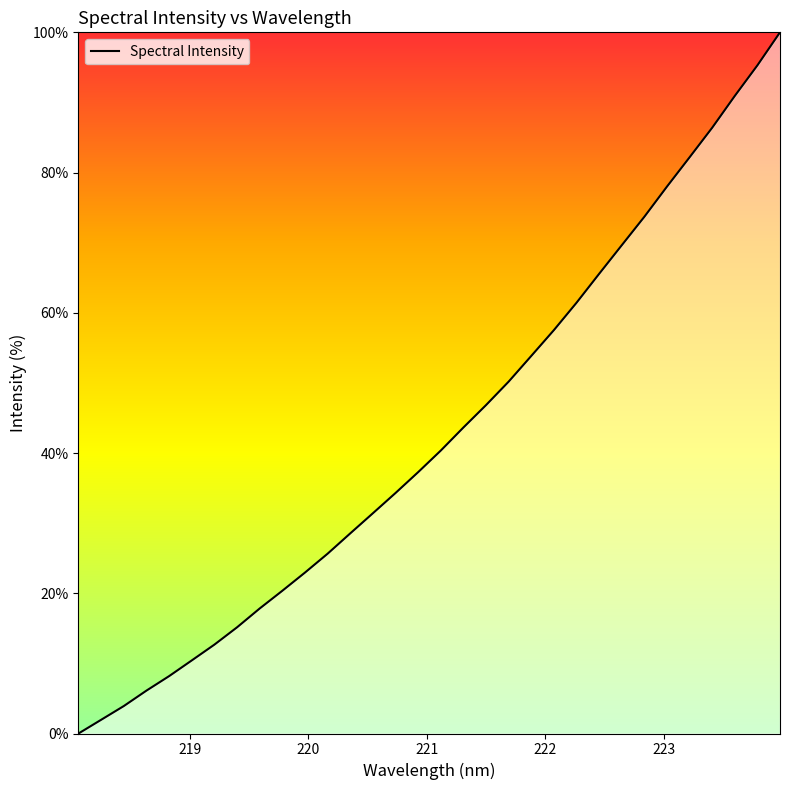

What is the average value?

42.9